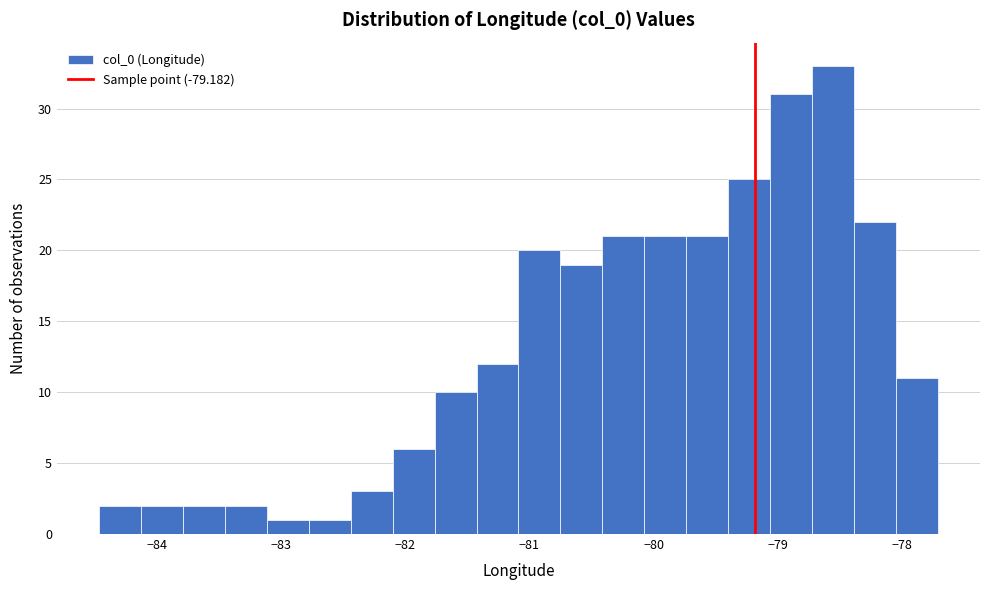

Around what value on the x-axis is the tallest bar? Give the approximate position of its centre, as read against the axis.

-78.6